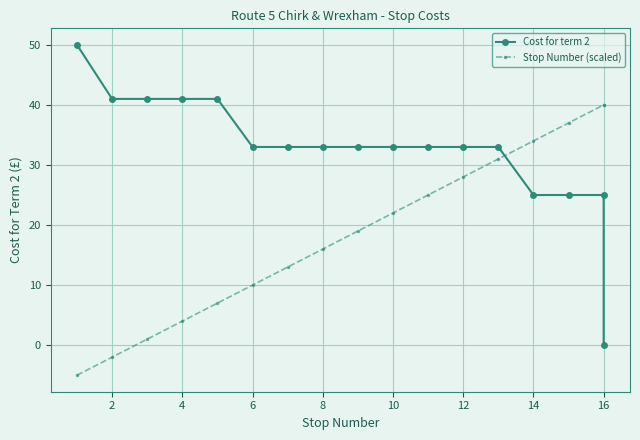

How many values in the Stop Number (scaled) series exceed 19?

8